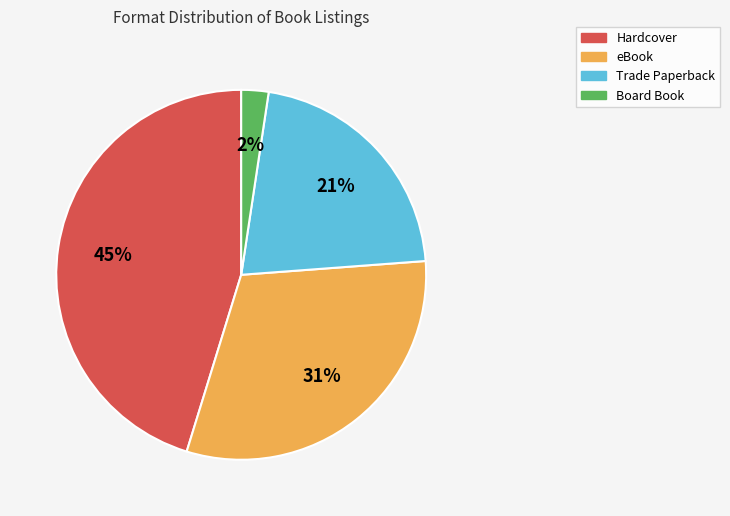

Which category has the smallest portion of the pie?

Board Book